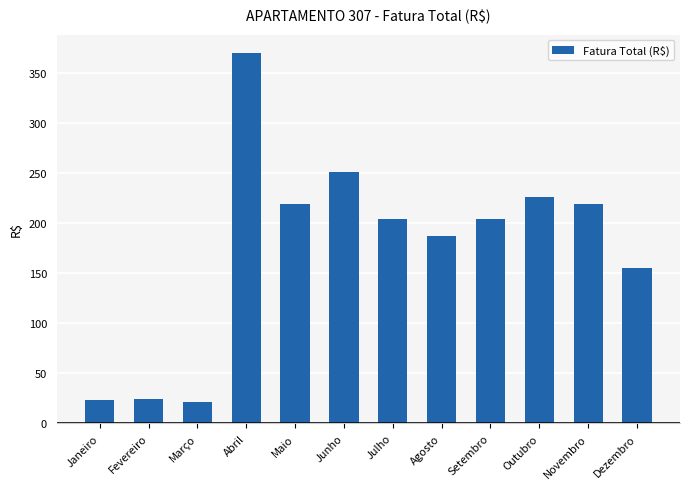

What is the difference between the maximum and minimum values?

347.8